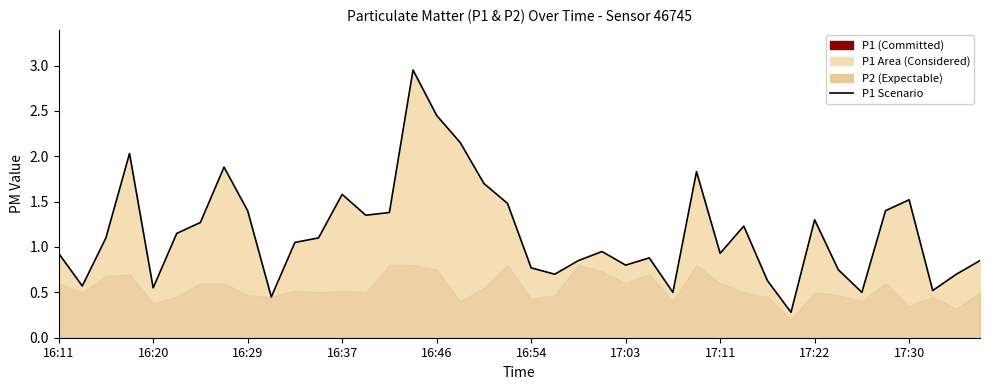

What is the ratio of the value at 17:11 to the value at 16:46?

0.4